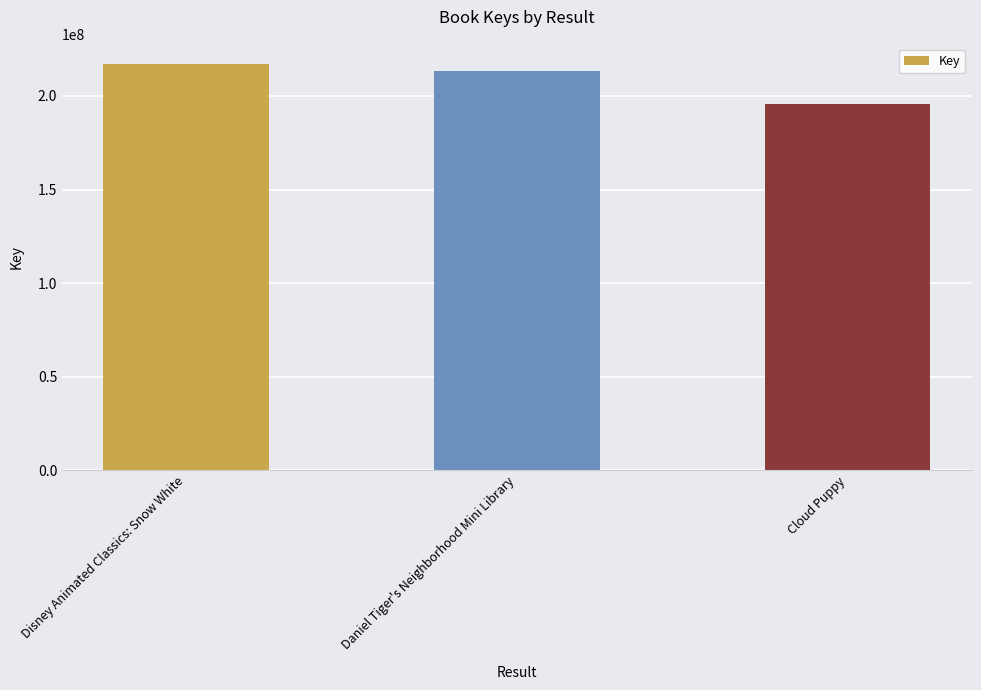

What position from the right is Daniel Tiger's Neighborhood Mini Library?

2